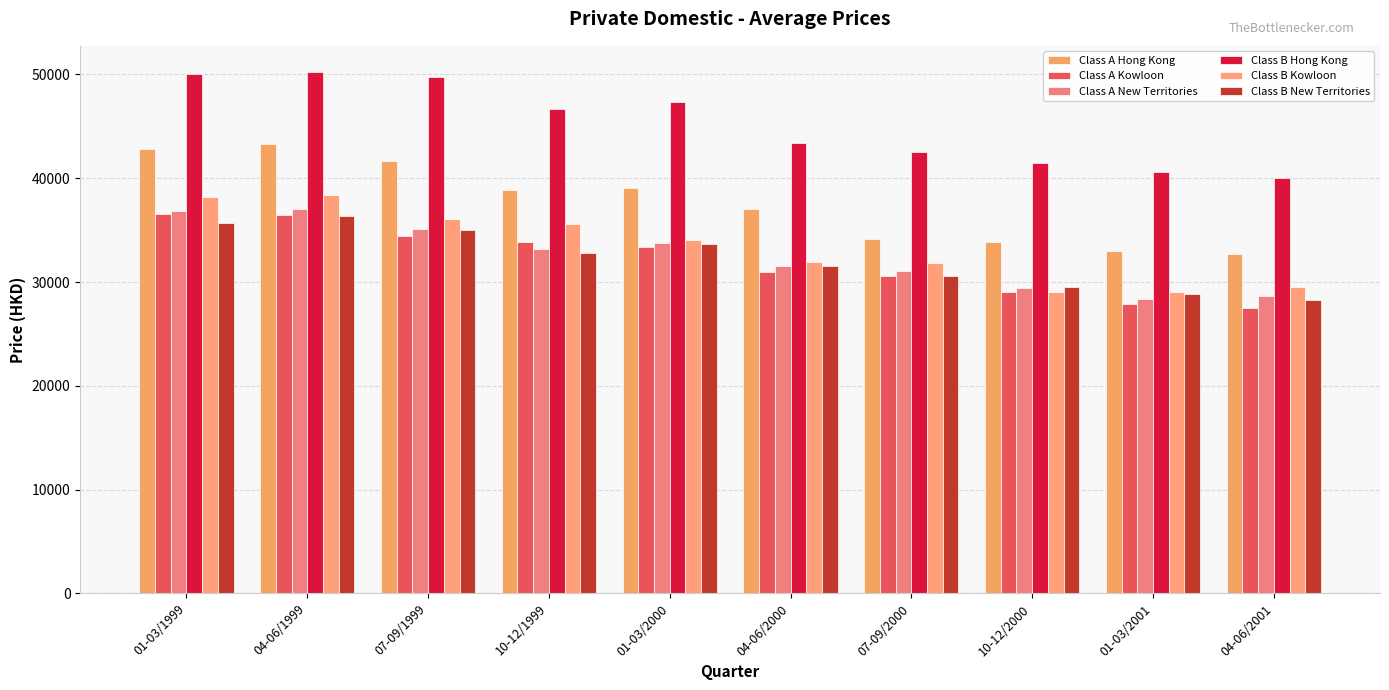

What are all the series names shown in the legend?

Class A Hong Kong, Class A Kowloon, Class A New Territories, Class B Hong Kong, Class B Kowloon, Class B New Territories